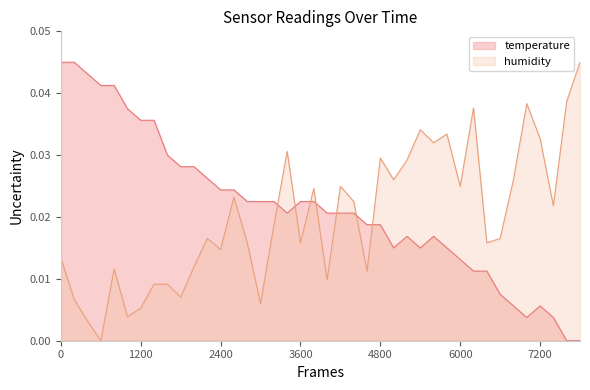

How many intersections are there between temperature and humidity?

7